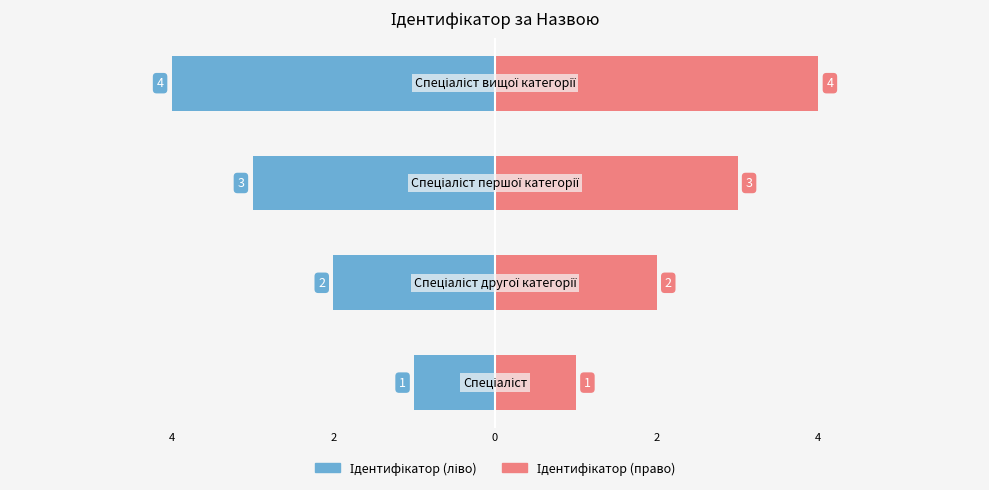

True or false: Ідентифікатор has a value of -6 at 2.

False